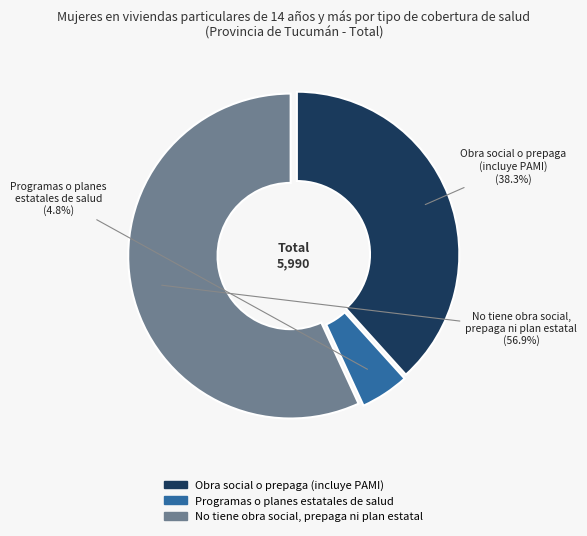

Which has a higher value, Obra social o prepaga (incluye PAMI) or Programas o planes estatales de salud?

Obra social o prepaga (incluye PAMI)